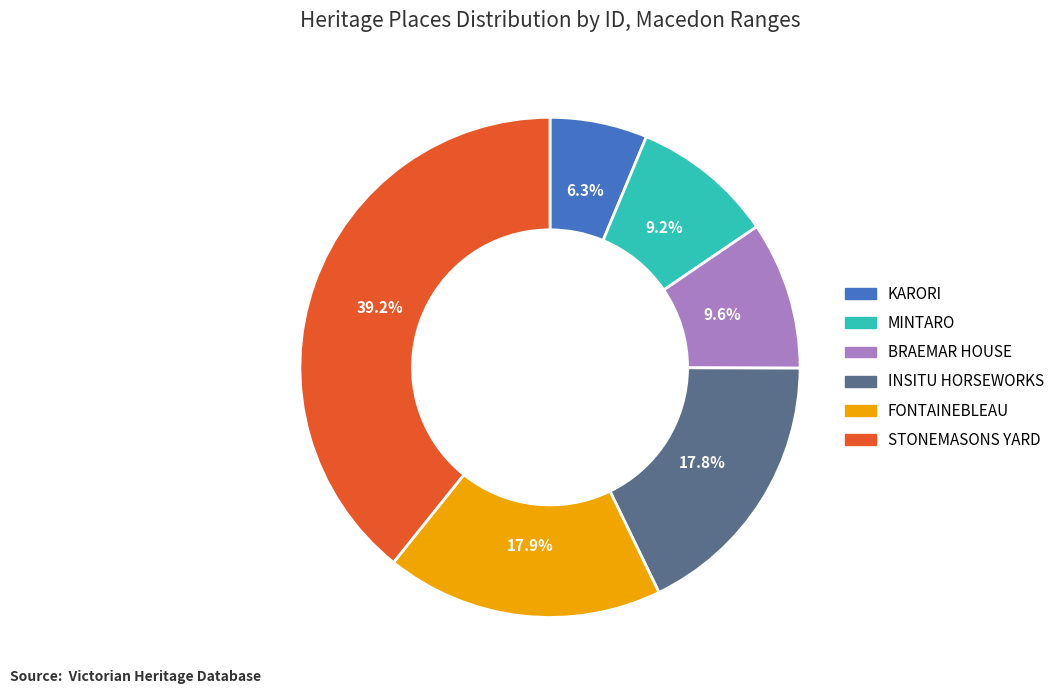

Does any single category account for the majority?

No